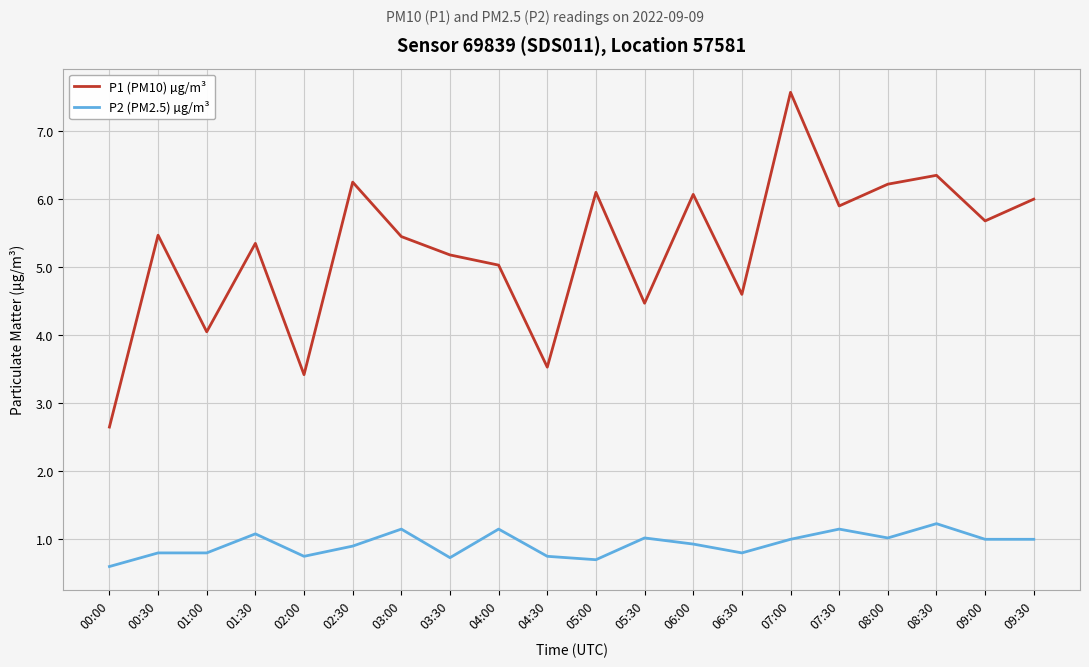

Rank the series by their average value, from lowest to highest.

P2 (PM2.5) µg/m³, P1 (PM10) µg/m³